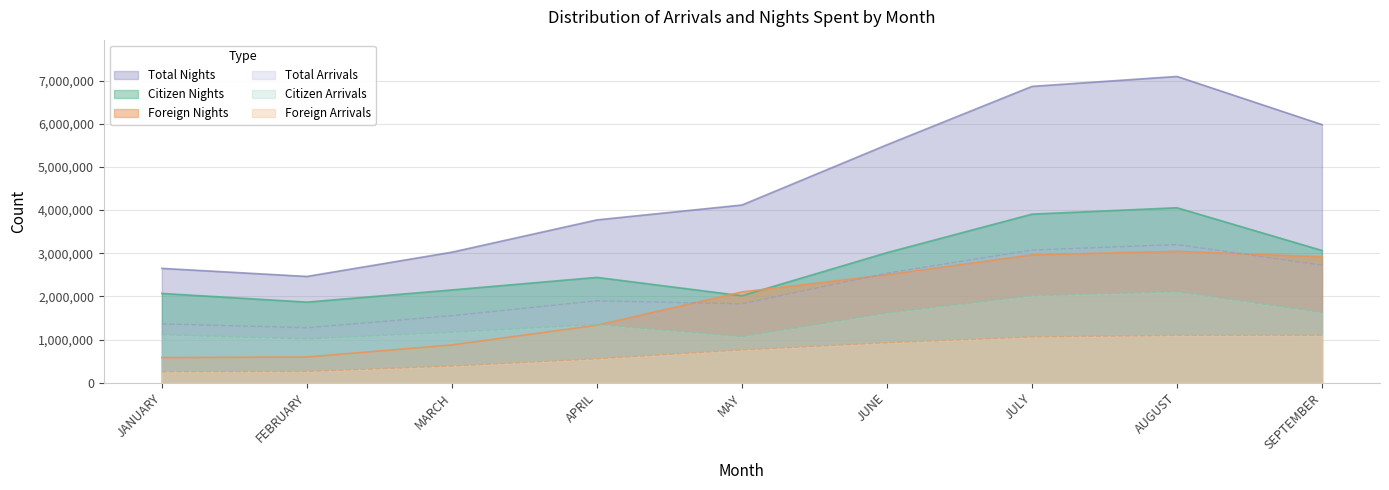

What is the label of the 8th point from the right?

FEBRUARY